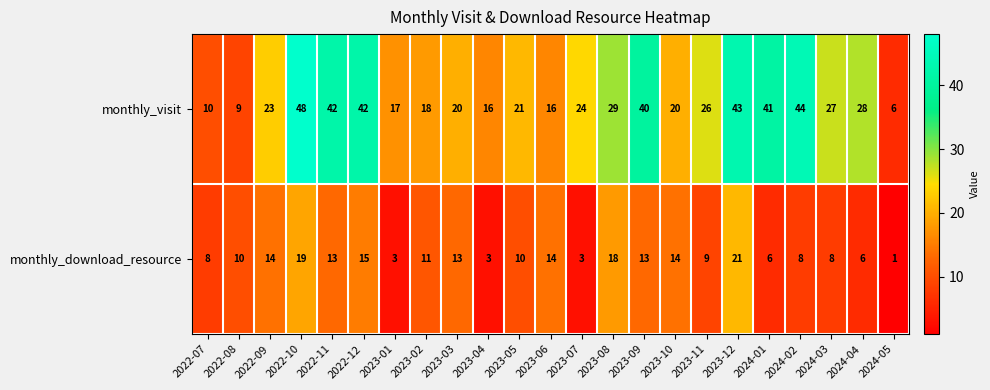

Which series has the largest range (max minus min)?

monthly_visit